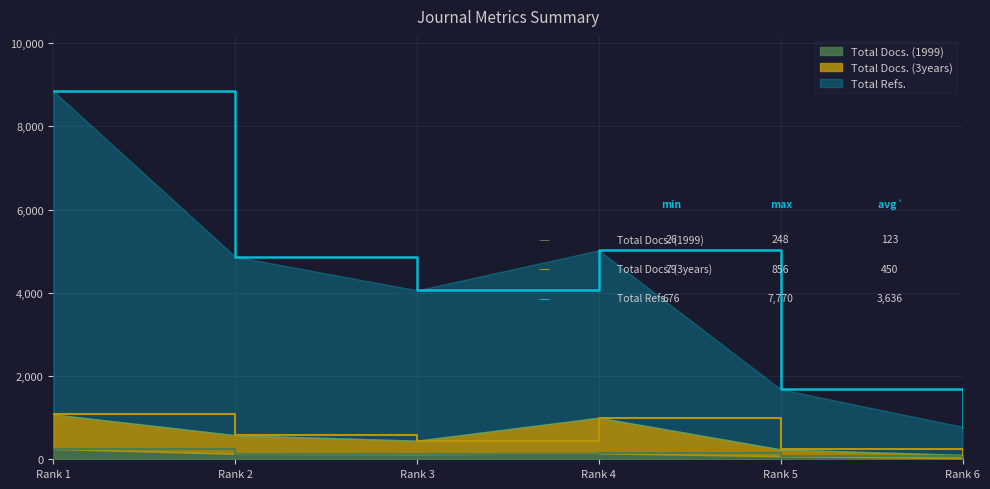

Between Rank 3 and Rank 4, which series saw the biggest shift?

Total Refs.